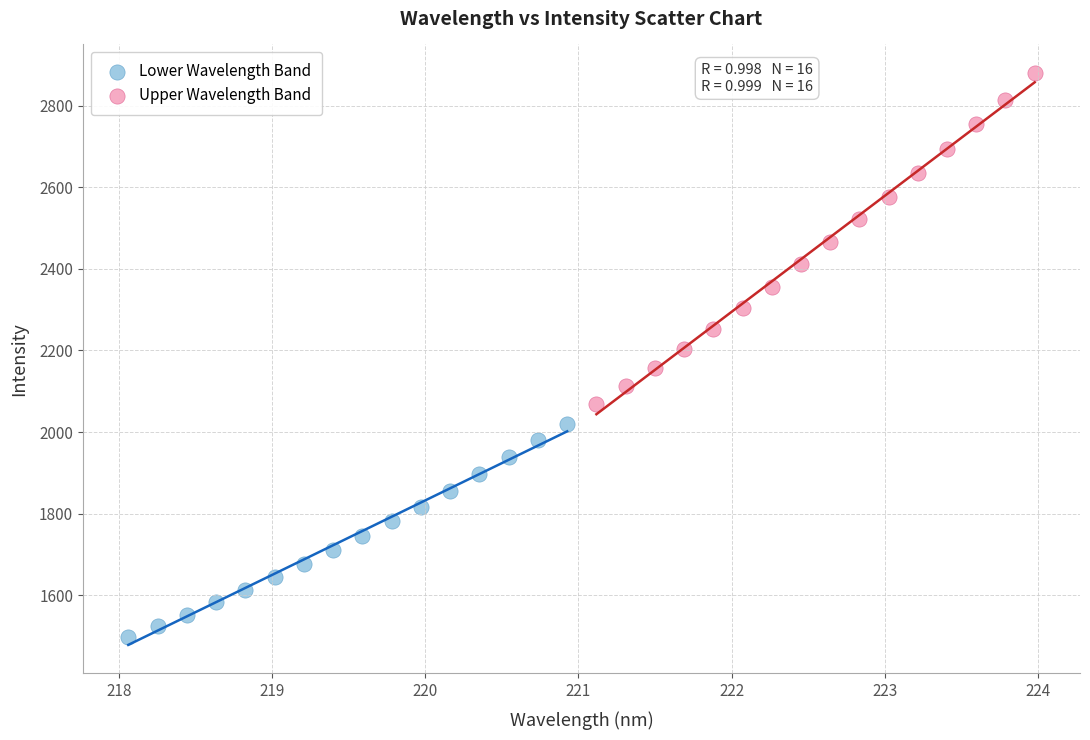

Which series contains the highest Y value?

Upper Wavelength Band